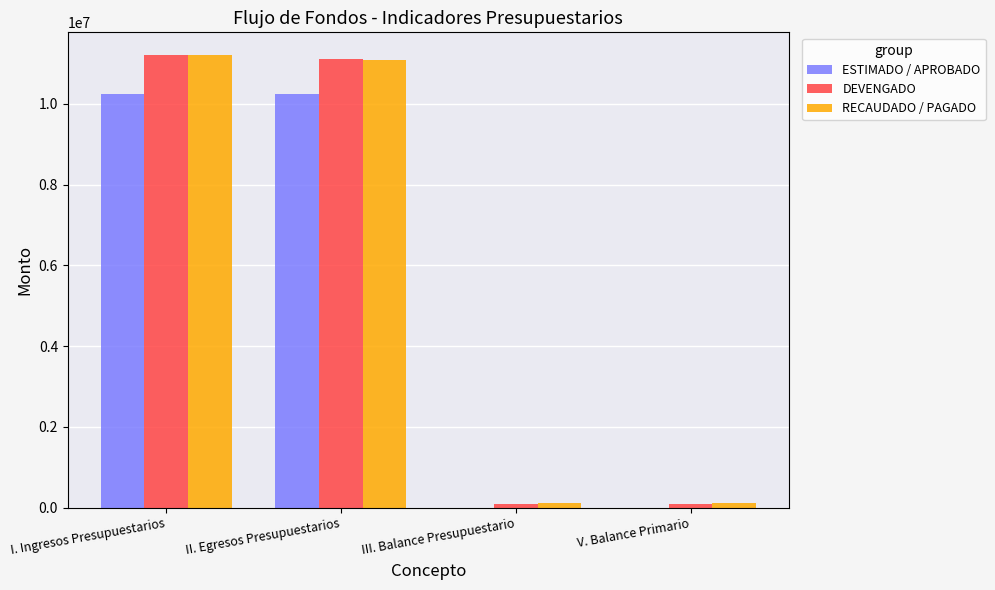

What is the maximum value shown in the chart?

11208579.2